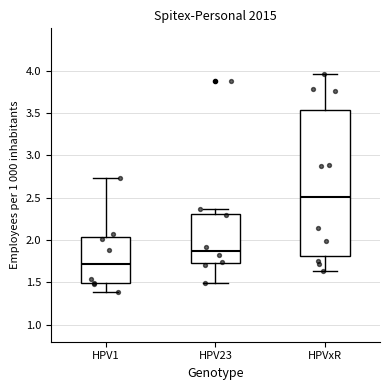

Where is the upper edge of the box for HPVxR on the y-axis? The values are not printed on the chart, so give them approximately, as read against the axis.

3.55